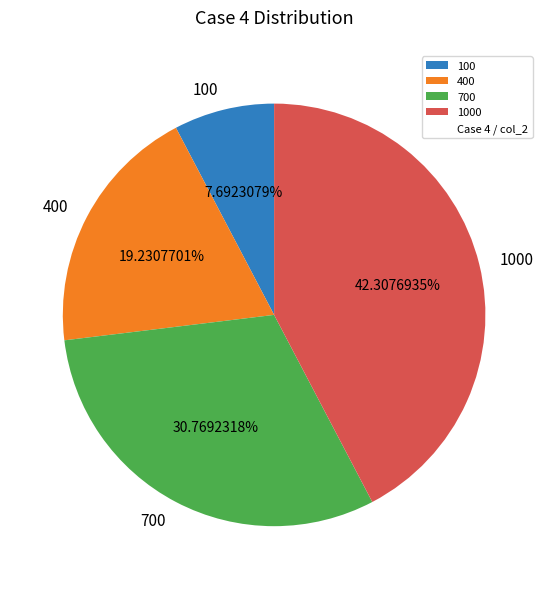

Approximately how many times larger is the value at 400 compared to 100?

2.5